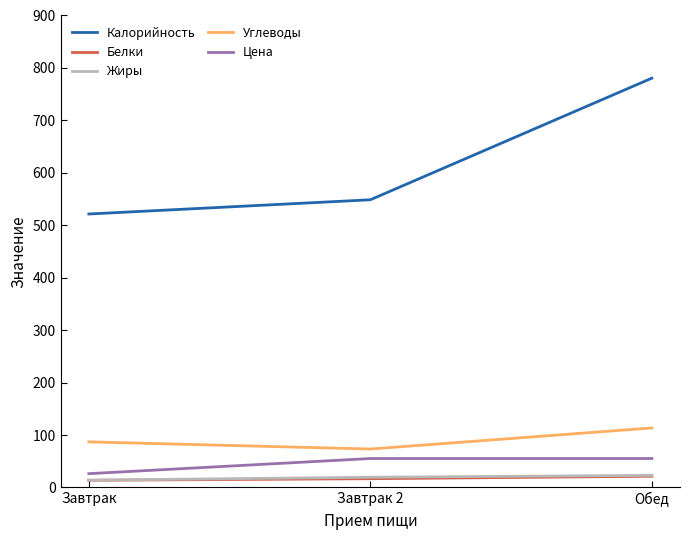

What is the smallest value displayed?

13.7